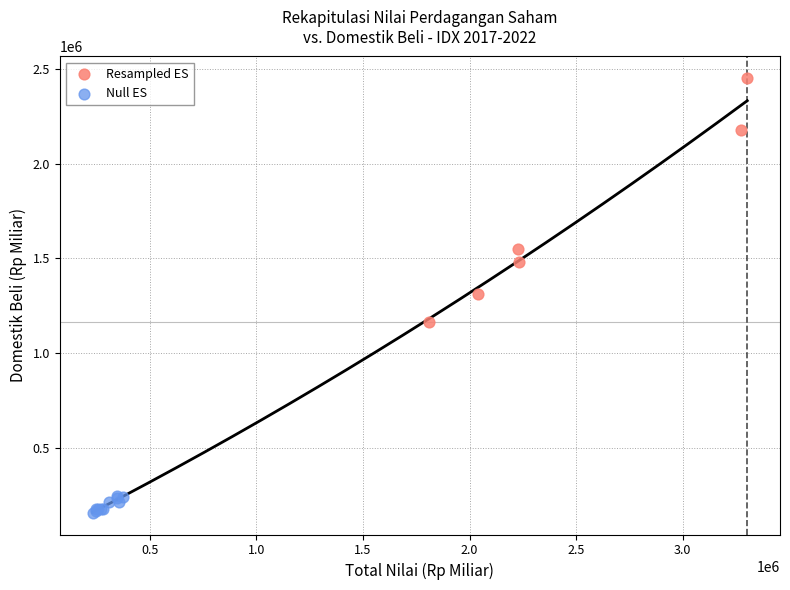

Which series reaches the maximum Y coordinate?

Resampled ES